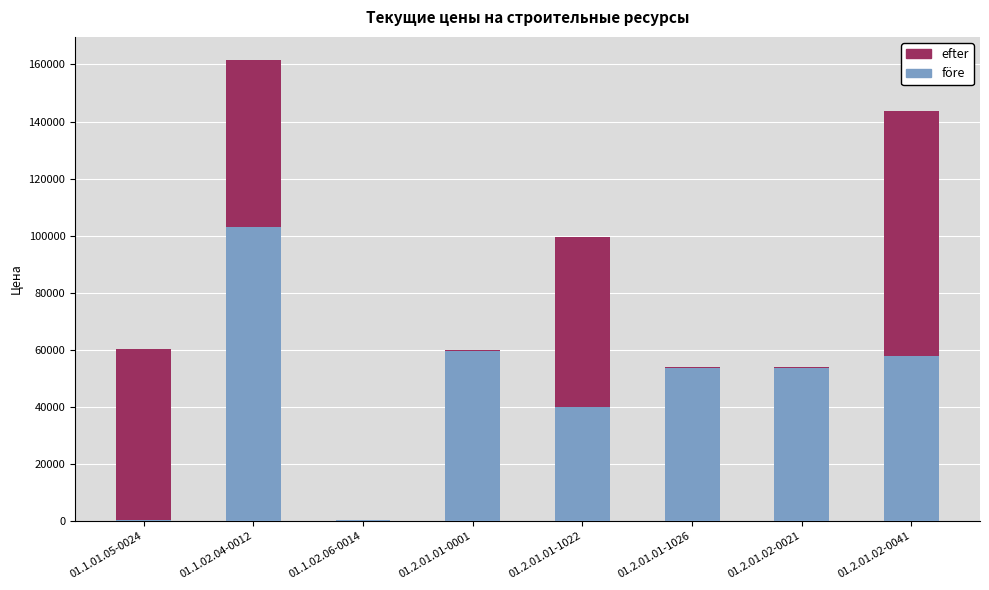

At which category is the sum across all series the highest?

01.1.02.04-0012